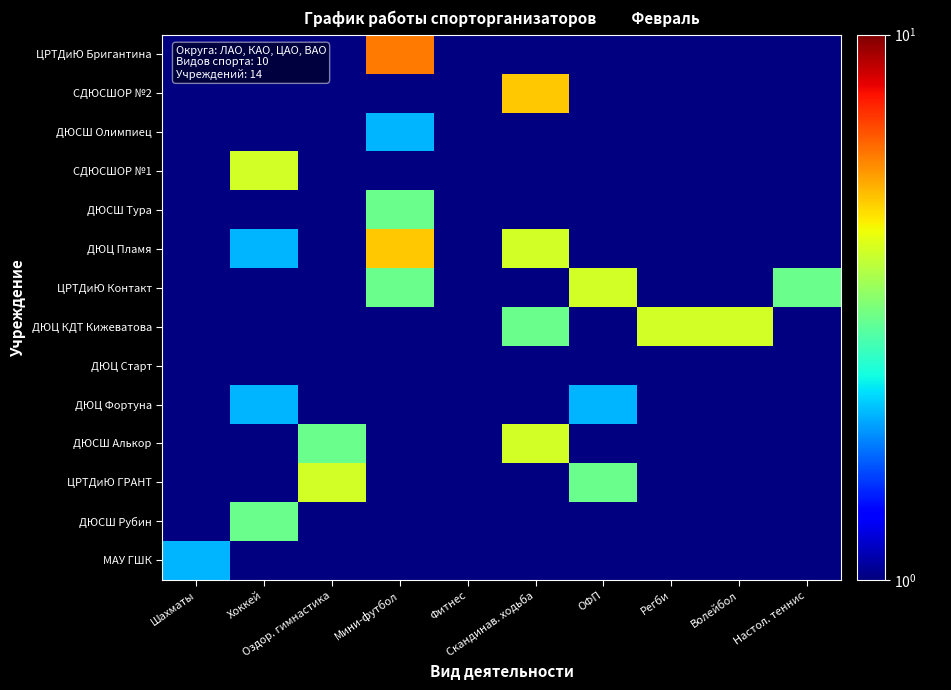

At how many categories does at least one series exceed 1?

9